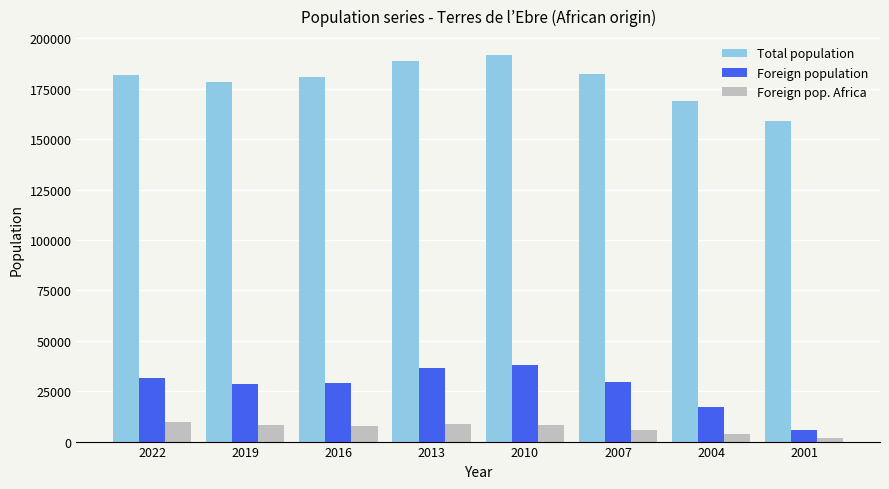

Count the number of data series in this chart.

3